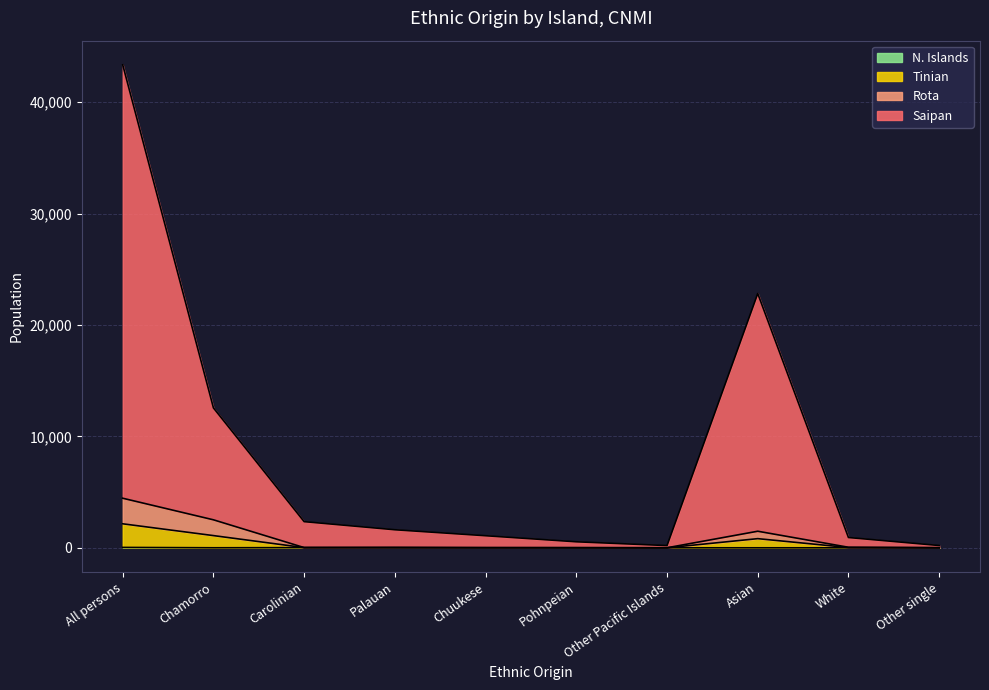

Which has a higher value, Carolinian or Asian?

Asian